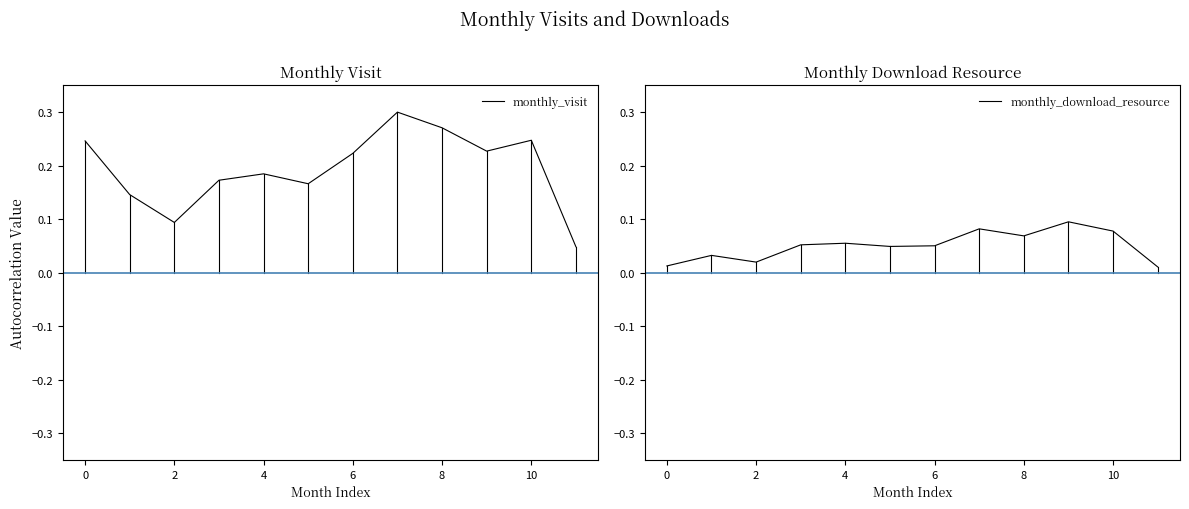

How many distinct data groups are displayed?

2